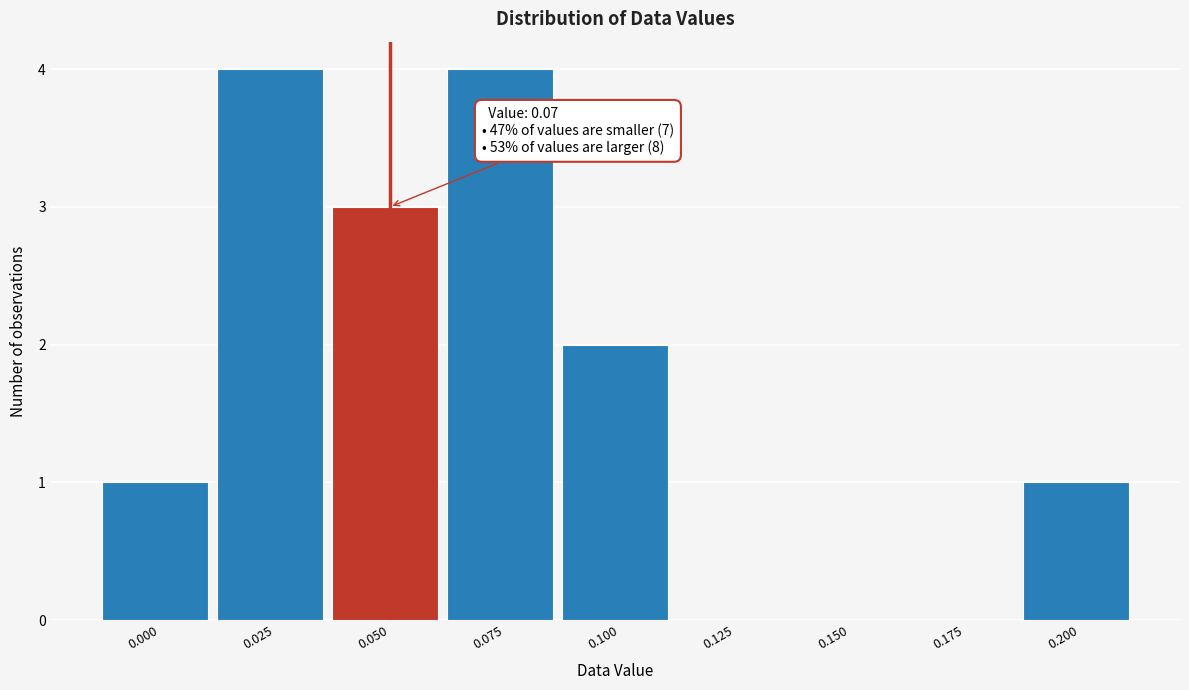

Reading left to right, transcribe all the data shown in this chart.

0.000=1	0.025=4	0.050=3	0.075=4	0.100=2	0.125=0	0.150=0	0.175=0	0.200=1